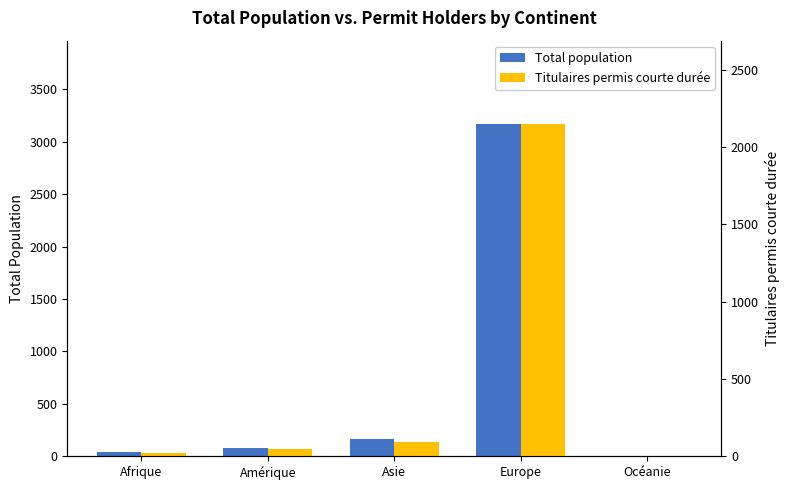

What is the difference between the maximum and minimum values in the Total population series?

3168